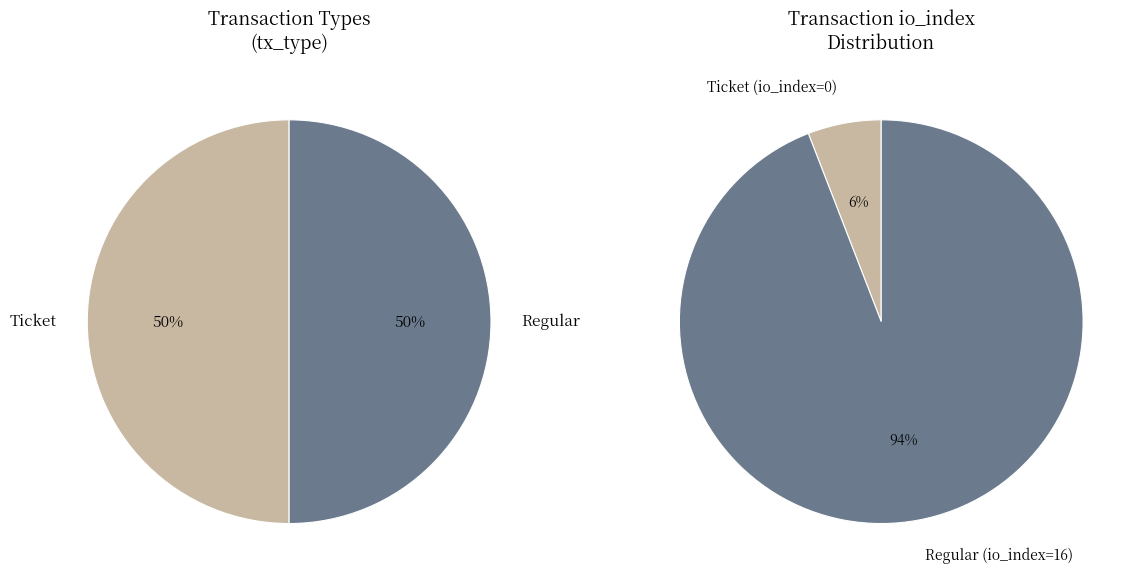

To the nearest percent, what percentage of the pie is Regular (io_index=16)?

94%